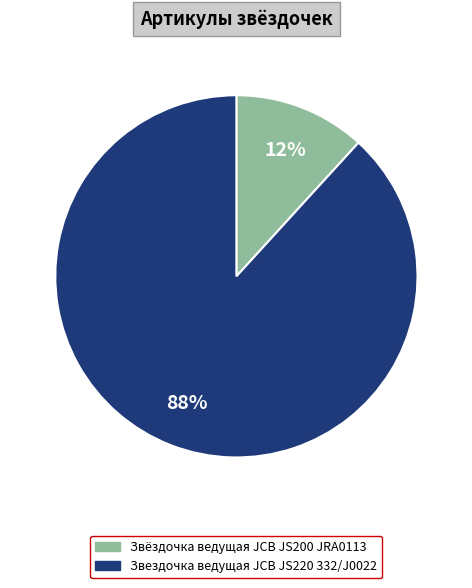

Is there a majority slice in this chart?

Yes